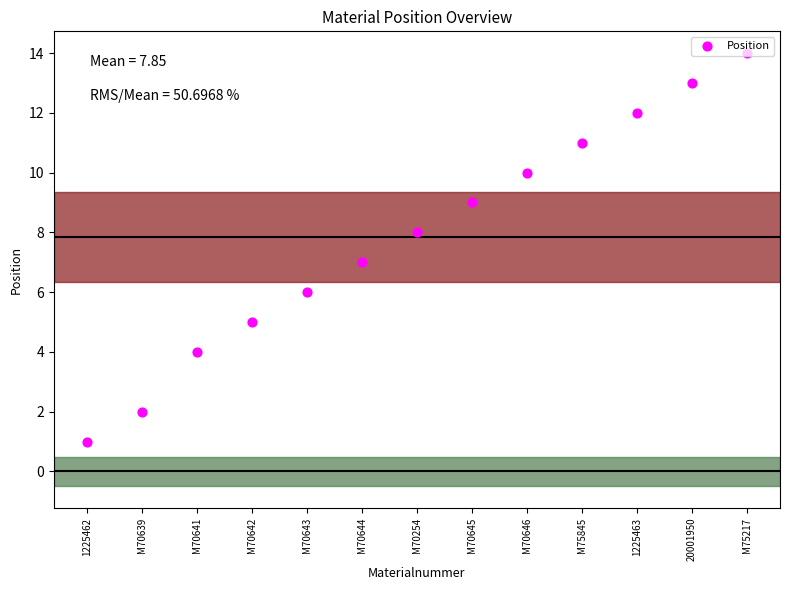

Which has a higher value, M70646 or M70254?

M70646